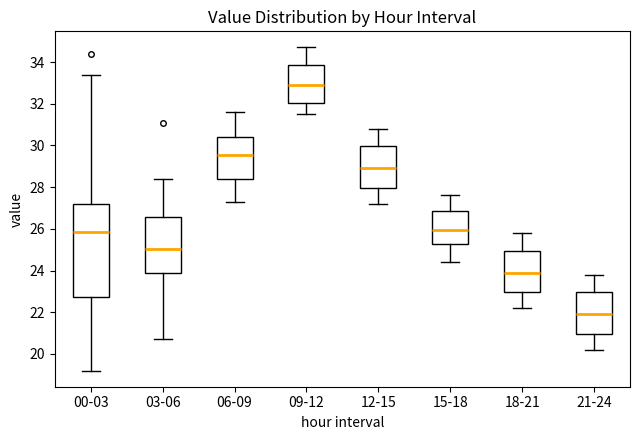

Which box has the highest median line?

09-12